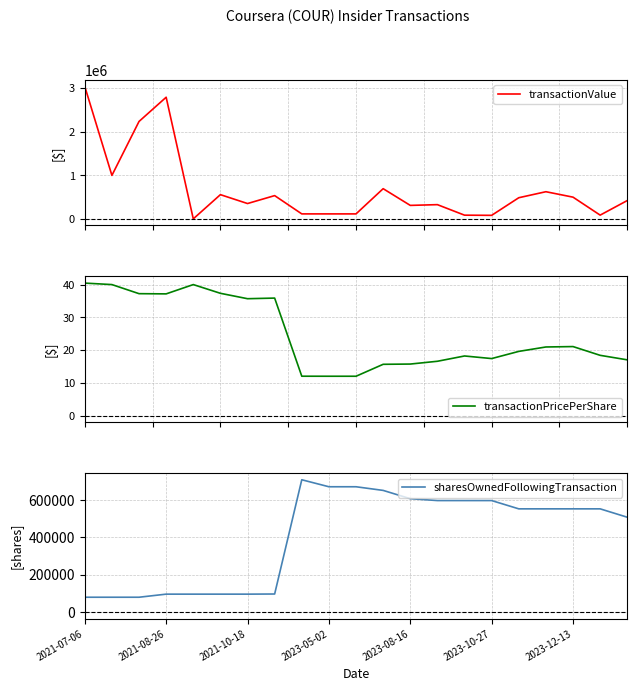

True or false: transactionValue and transactionPricePerShare cross at least once.

False